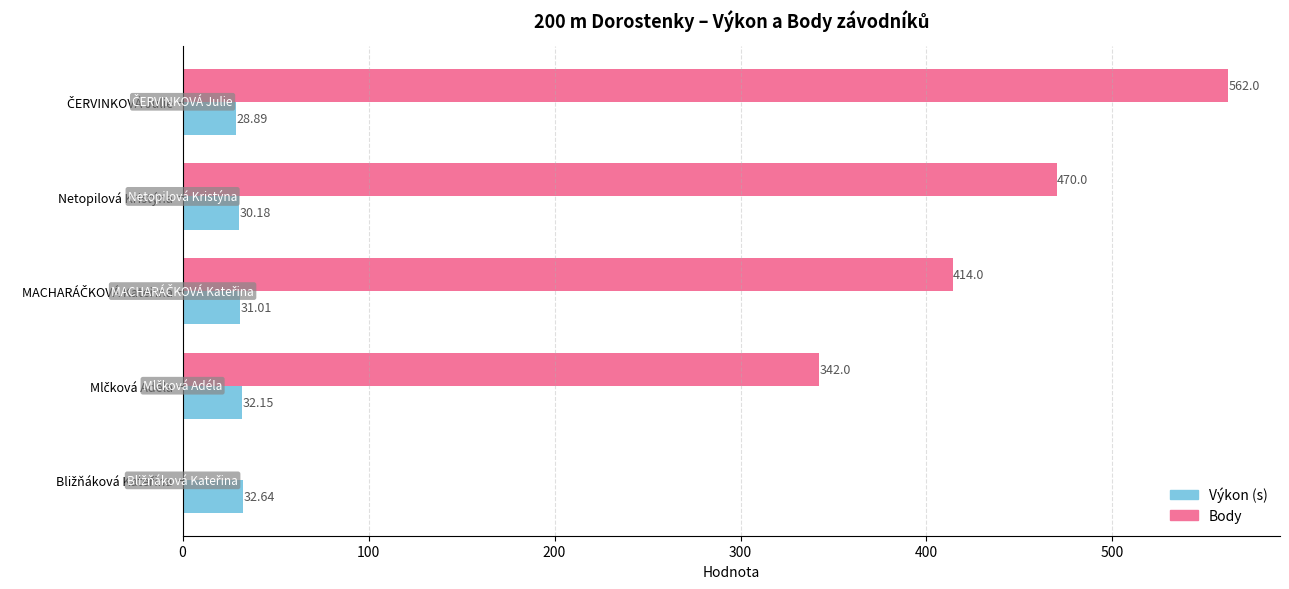

What is the total value across all series at Netopilová Kristýna?

500.2